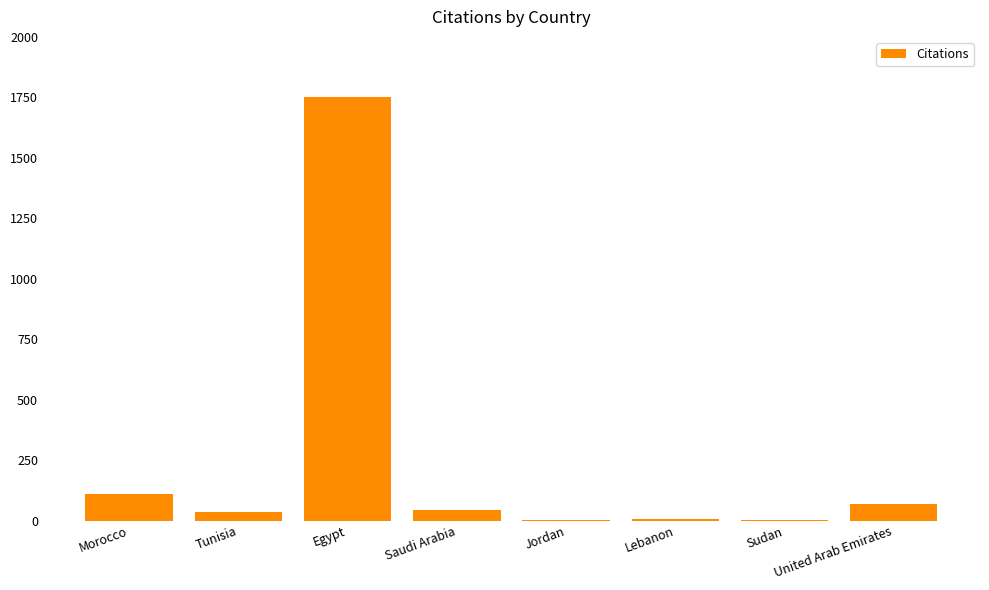

At which category does the chart reach its peak across all series?

Egypt